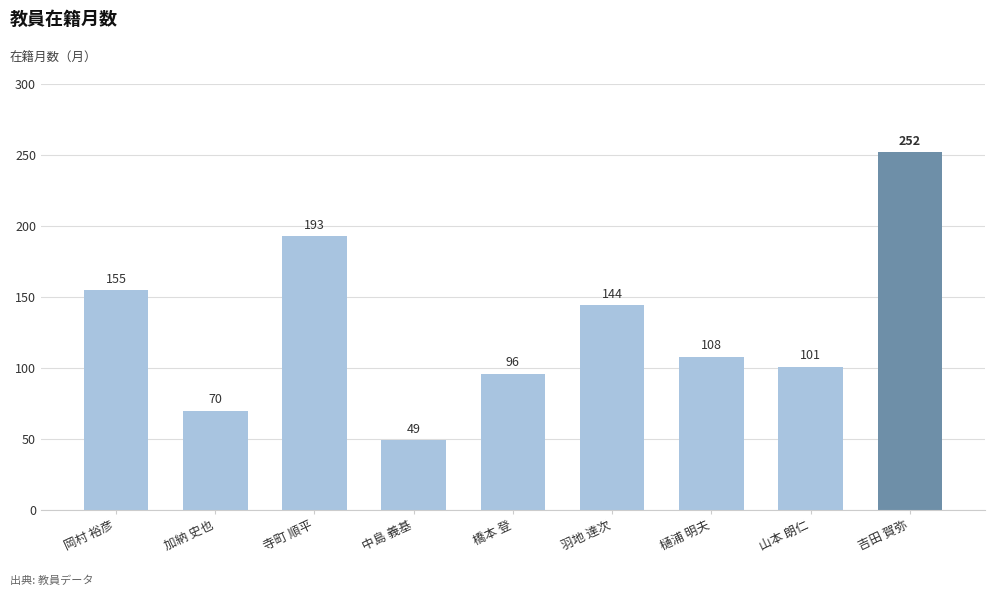

What is the label of the 2nd bar from the left?

加納 史也